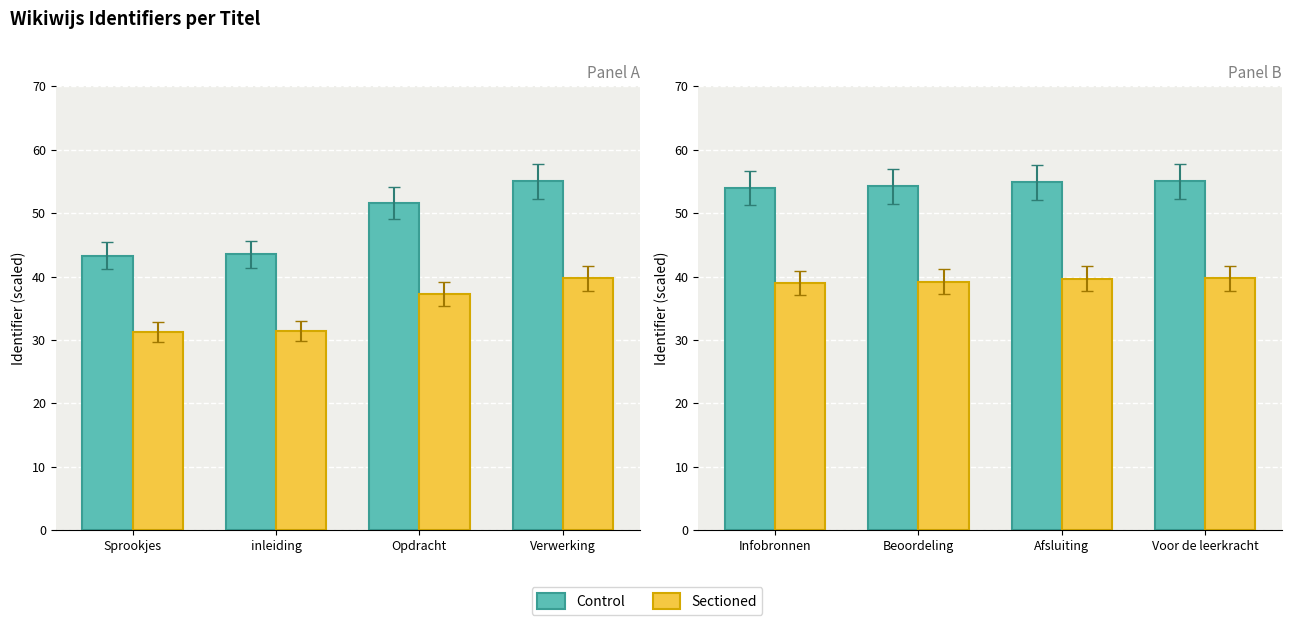

Count the number of categories in the chart.

4